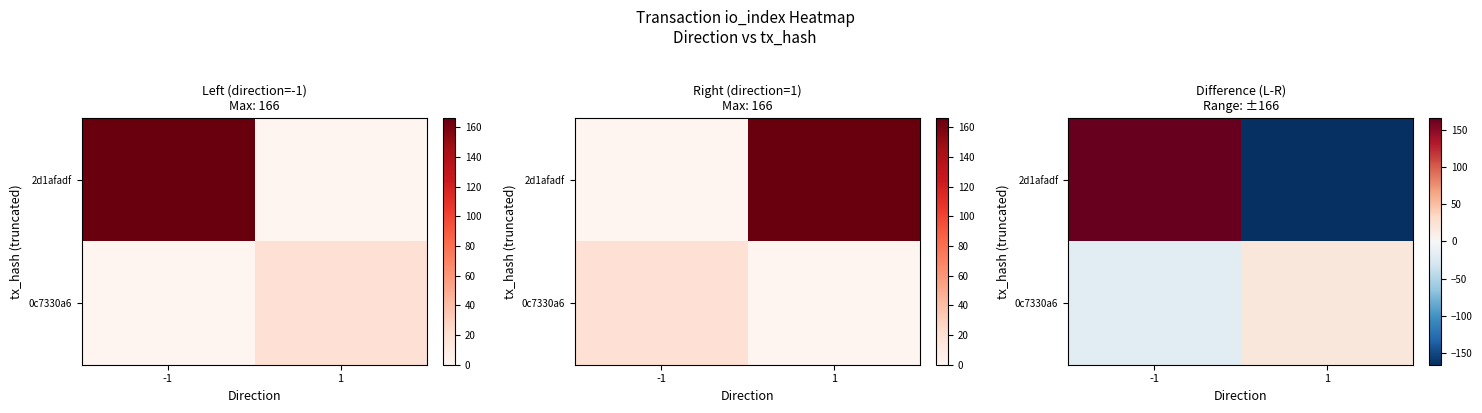

What is the difference between the 2d1afadf values at -1 and 1?

332